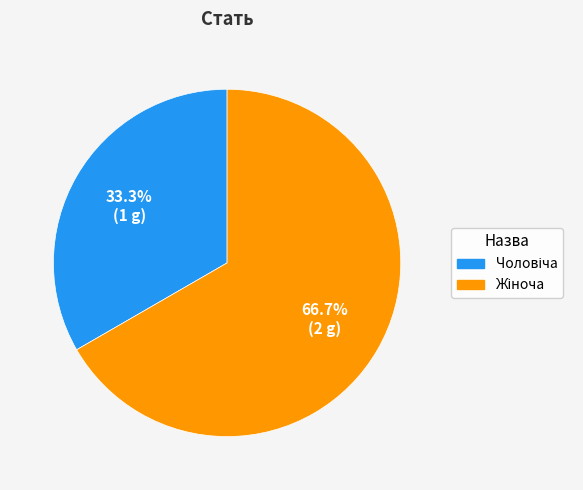

Is there a majority slice in this chart?

Yes